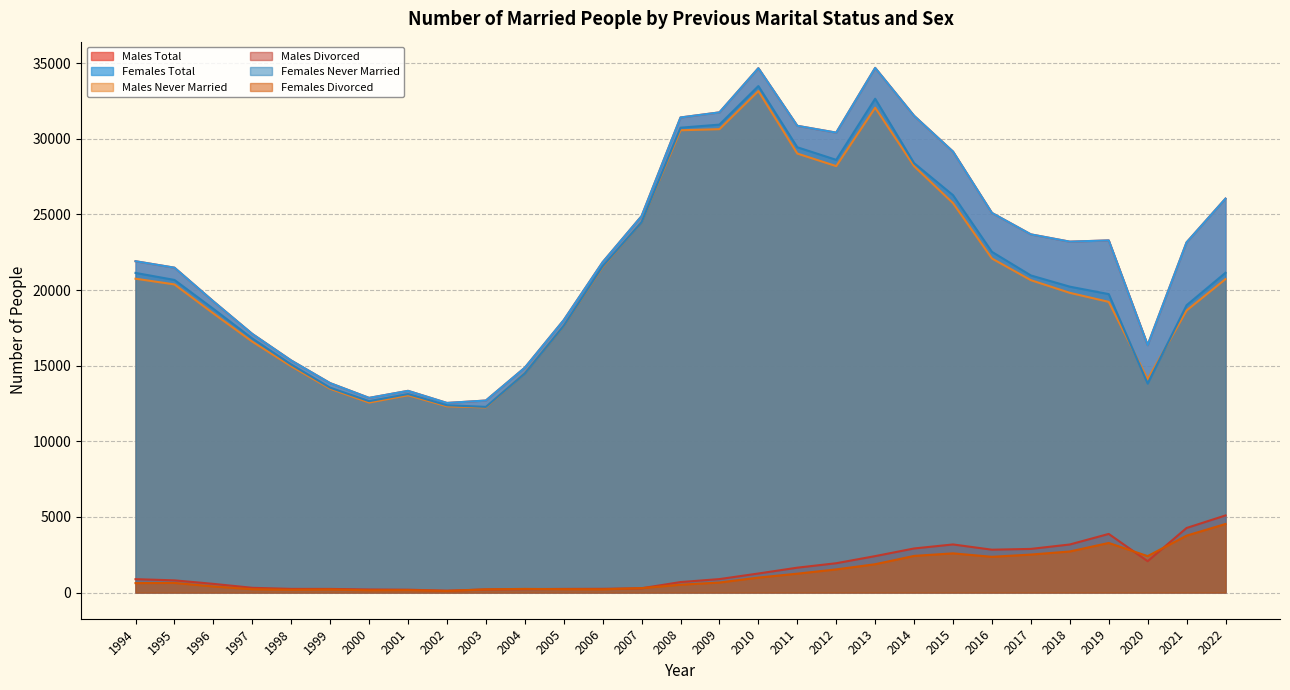

Does the chart display data point markers on the line(s)?

No